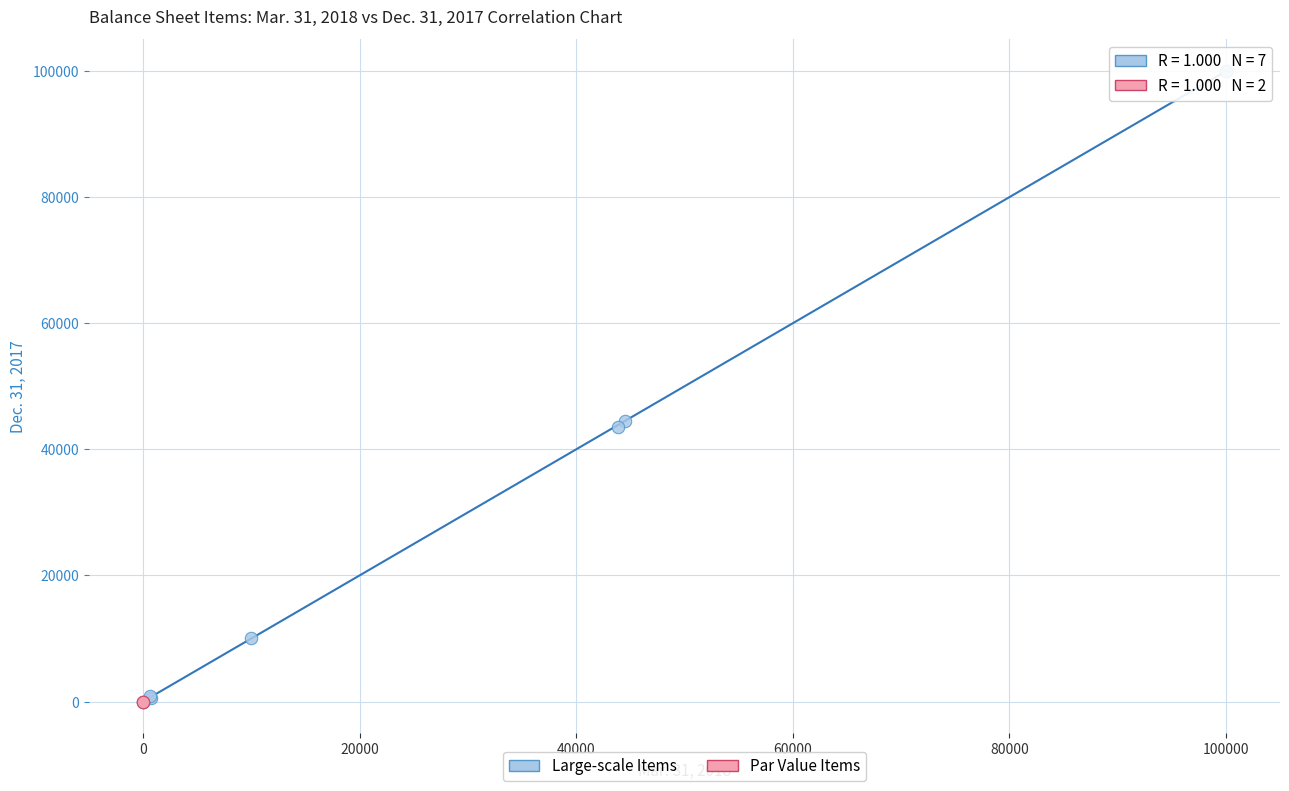

What are all the series names shown in the legend?

Large-scale Items, Par Value Items